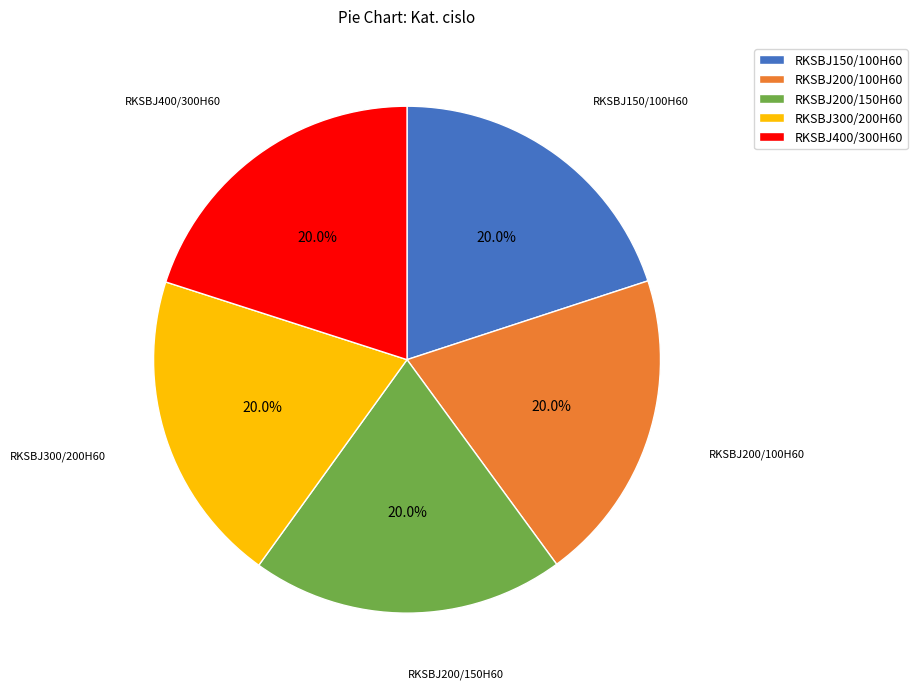

Is there a majority slice in this chart?

No